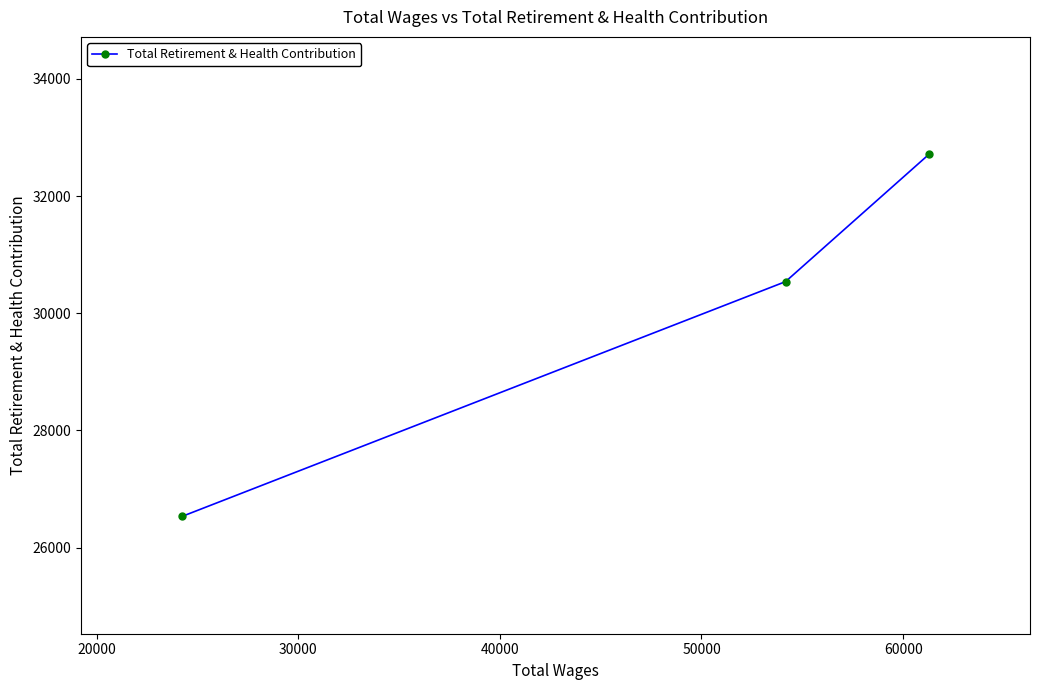

What is the maximum value shown in the chart?

32715